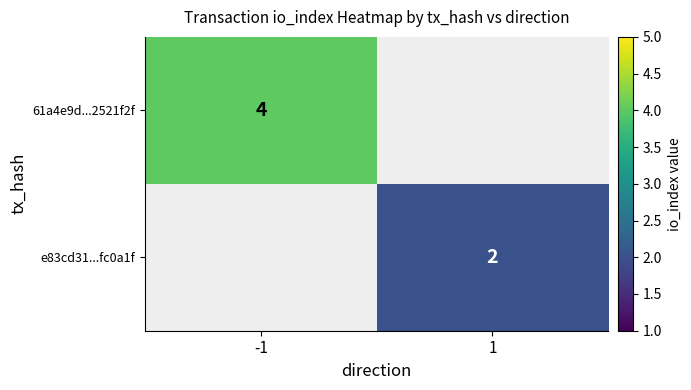

What is the minimum value shown in the chart?

2.0